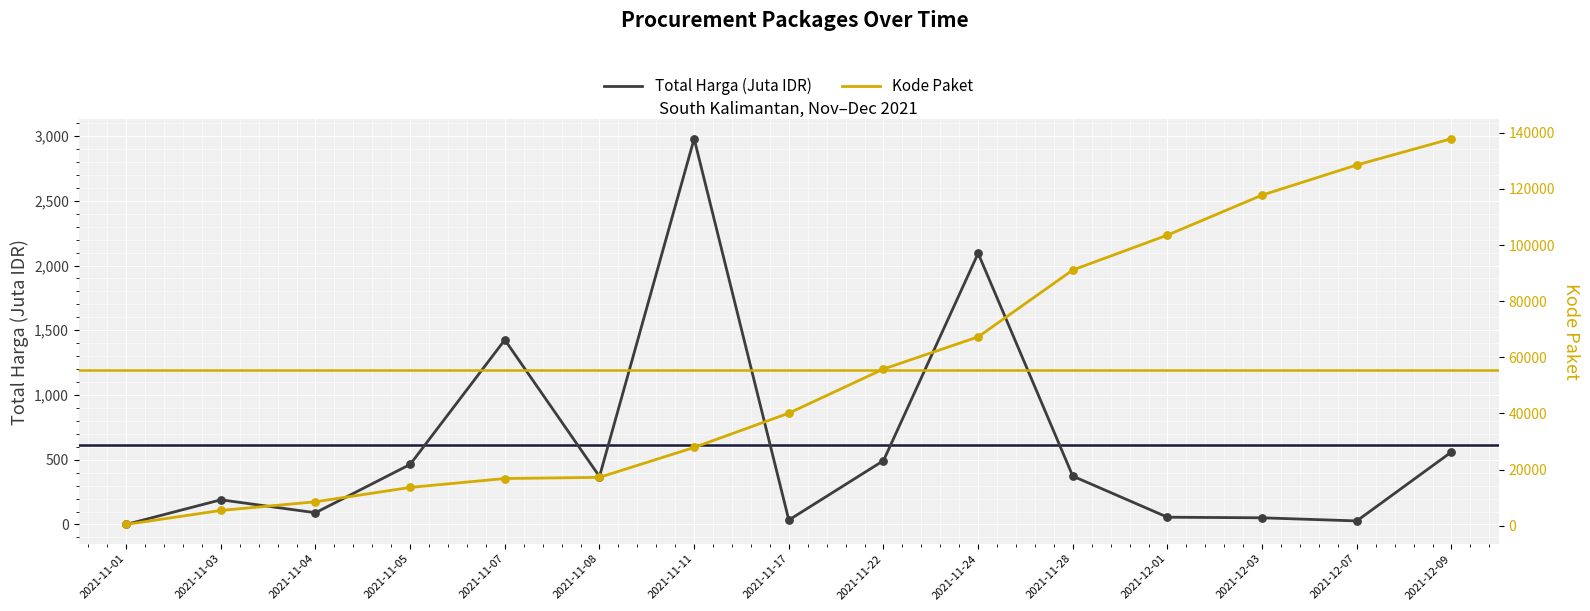

Which series has the largest total across all categories?

Kode Paket